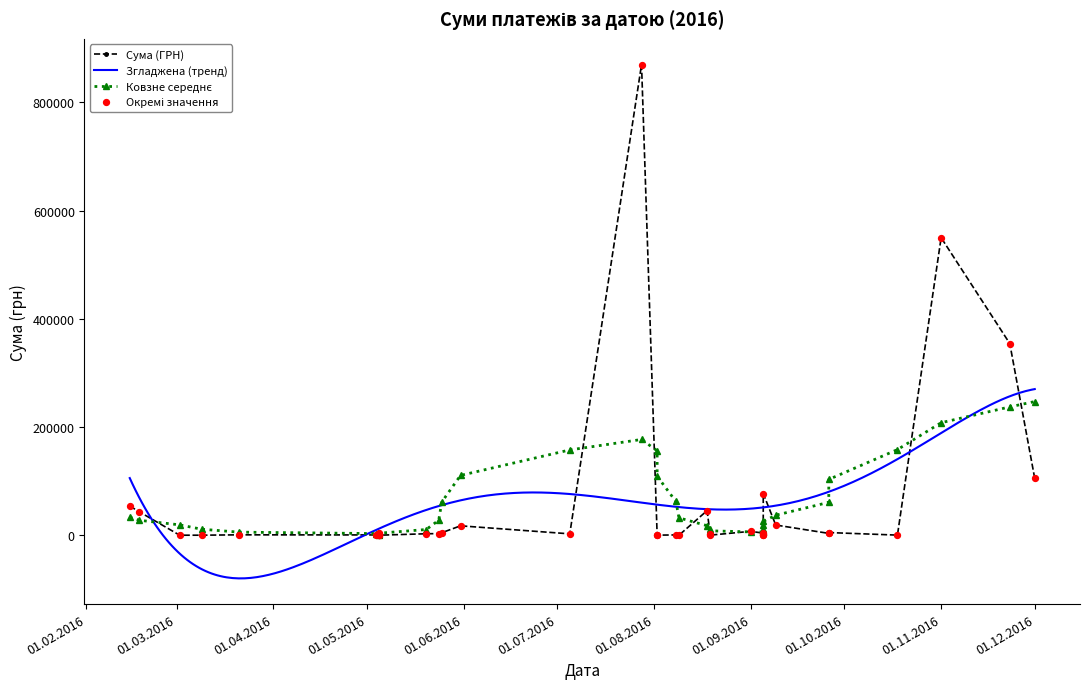

What is the ratio of the value at 01.11.2016 to the value at 24.05.2016?

180.1